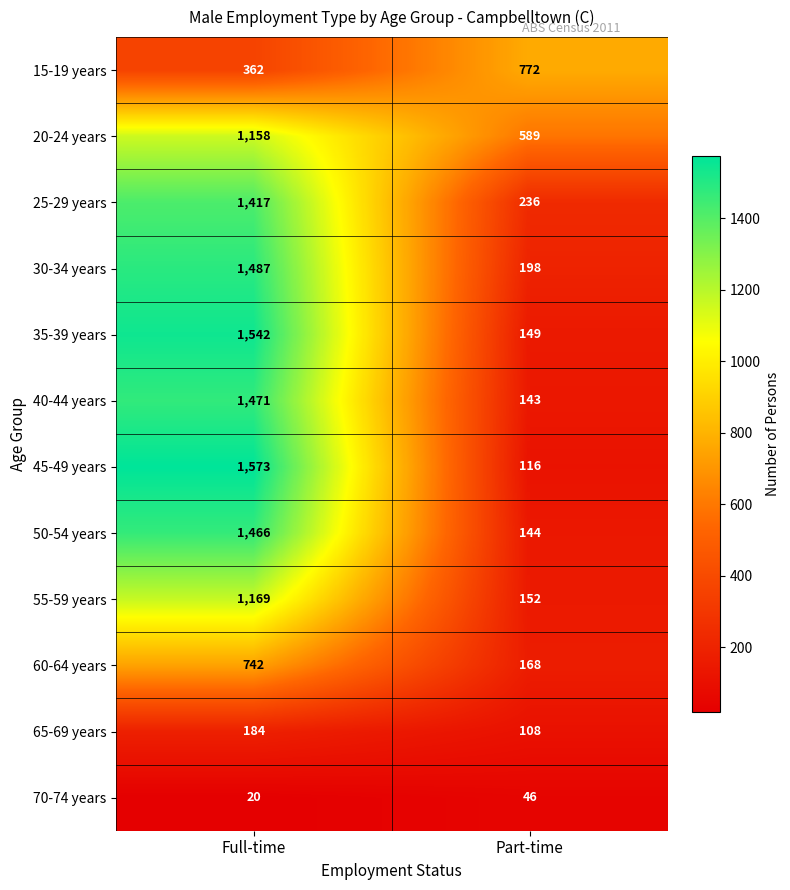

Is it true that 20-24 years equals 687 at Full-time?

False